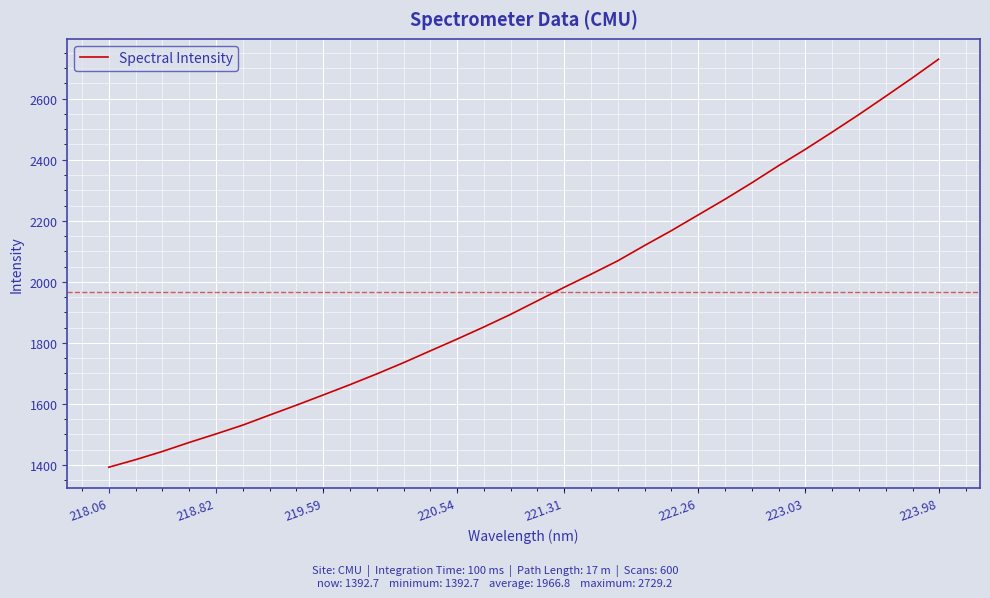

What is the minimum value shown in the chart?

1392.7